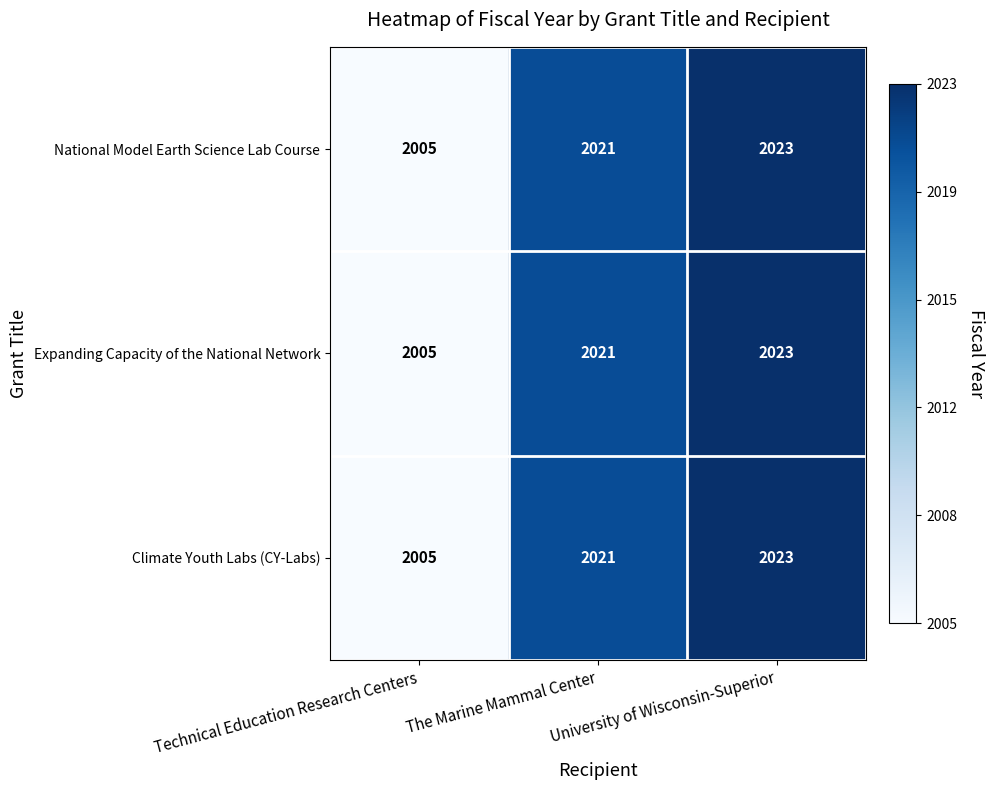

Is the value of Expanding Capacity of the National Network at The Marine Mammal Center greater than the value of National Model Earth Science Lab Course at Technical Education Research Centers?

Yes